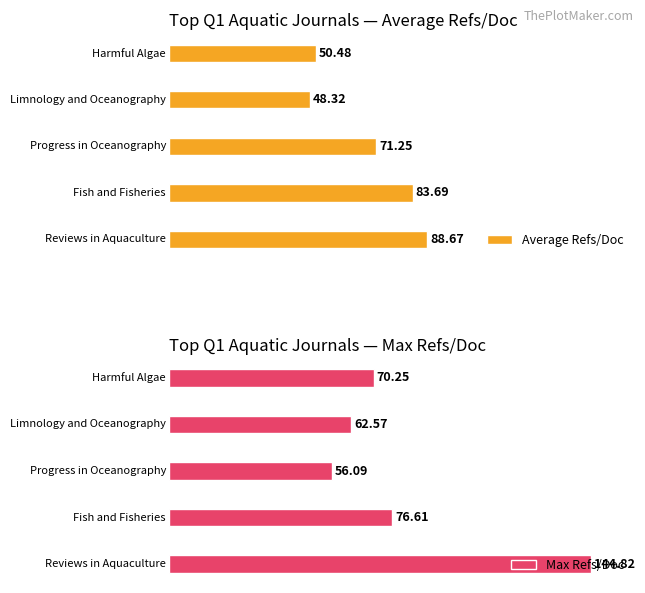

Count the number of data series in this chart.

2